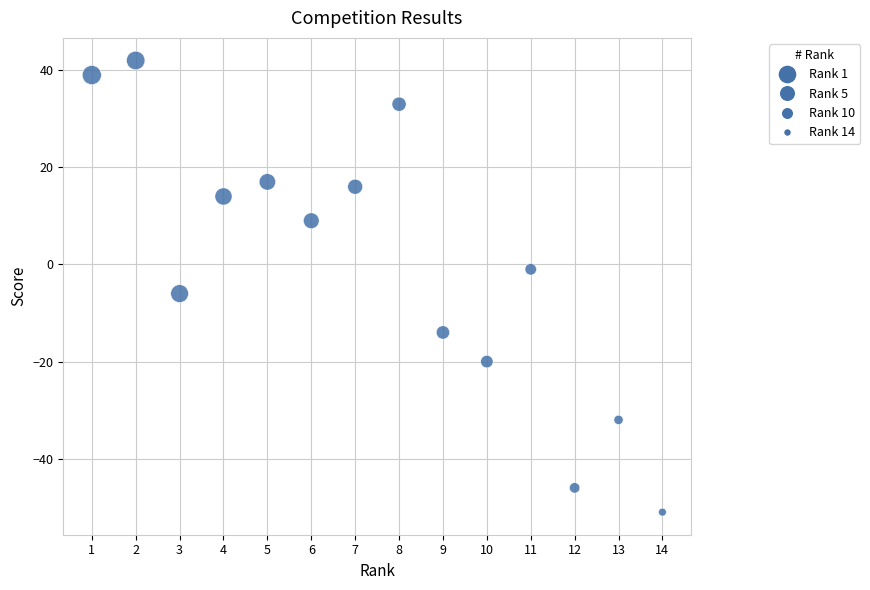

What is the range of X values (max minus min)?

13